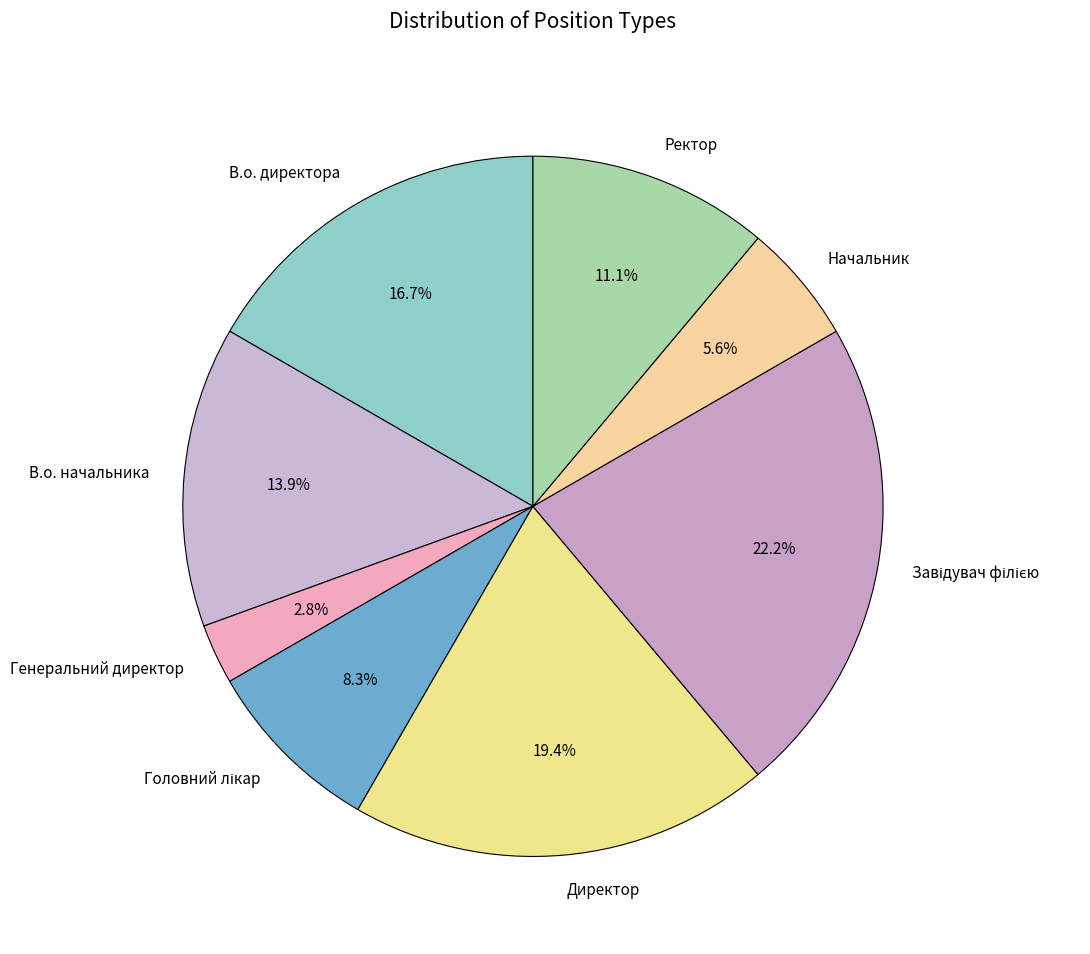

Between Начальник and Ректор, which is larger?

Ректор